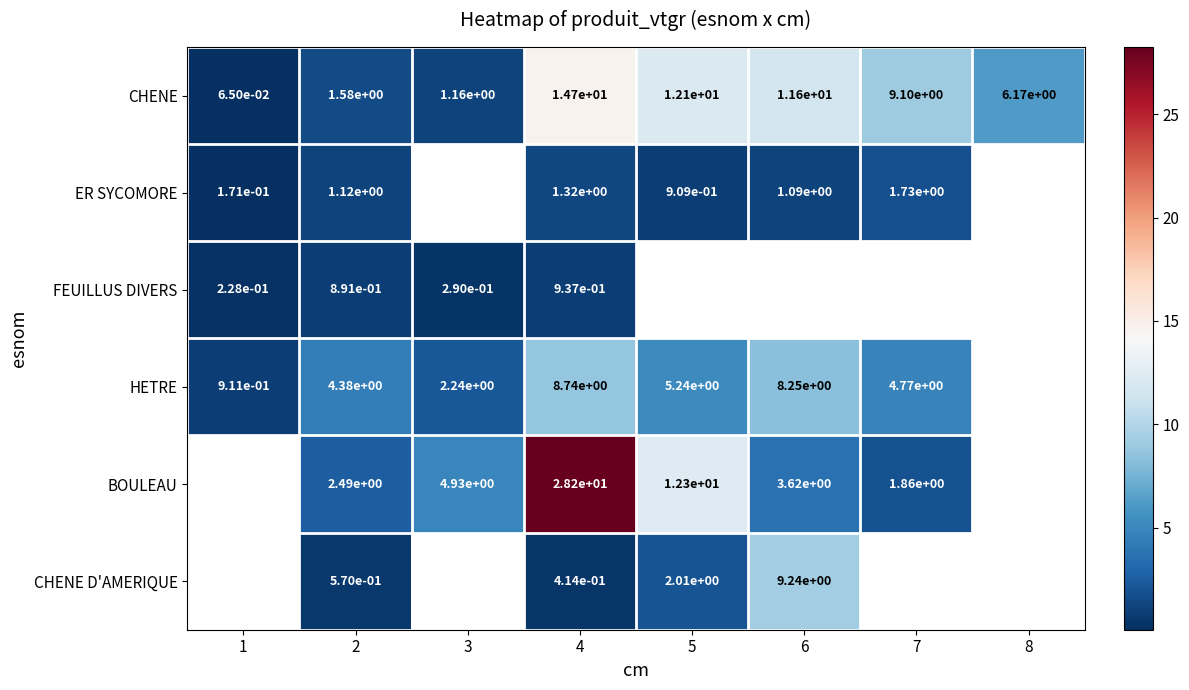

What is the greatest value displayed?

28.2